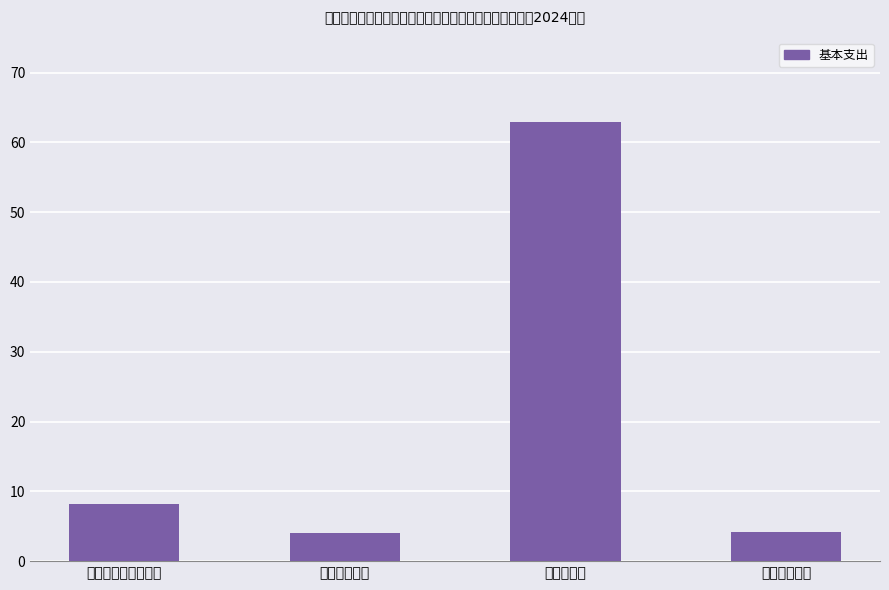

What is the change in value from 农林水支出 to 住房保障支出?

-58.8